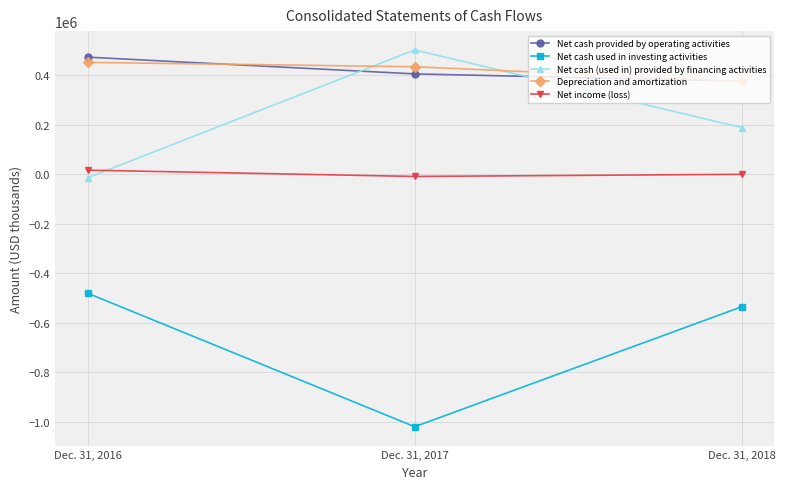

What is the minimum value for Net cash (used in) provided by financing activities?

-13841